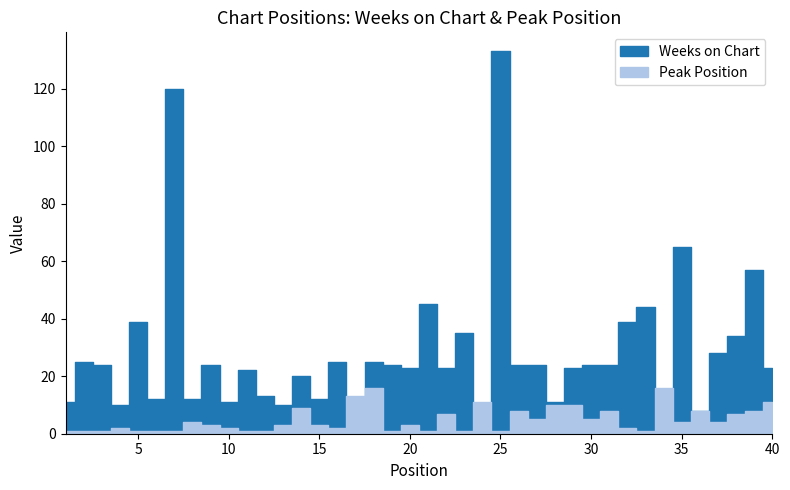

Does the chart display data point markers on the line(s)?

No